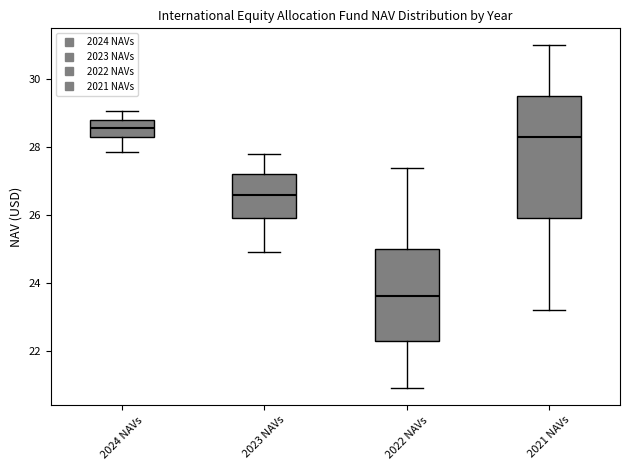

Which box is the tallest, from its lower edge to its upper edge?

2021 NAVs